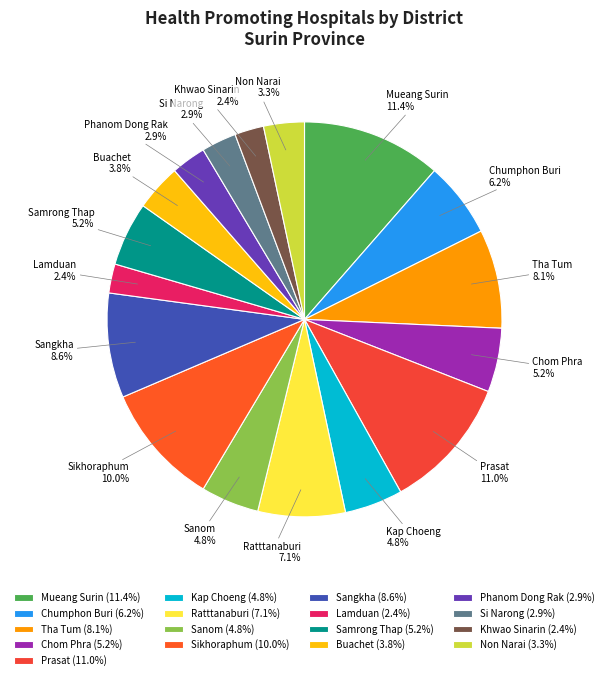

What is the ratio of the value at Lamduan to the value at Sangkha?

0.3